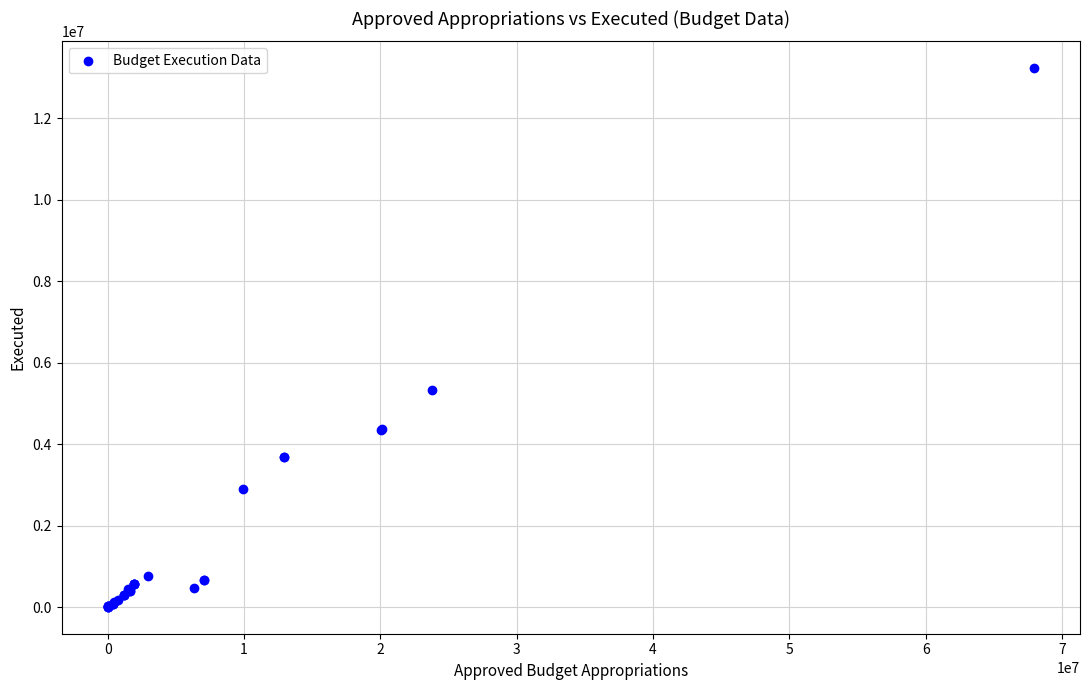

What Y value in the scatter plot is closest to 6617284?

5327164.7